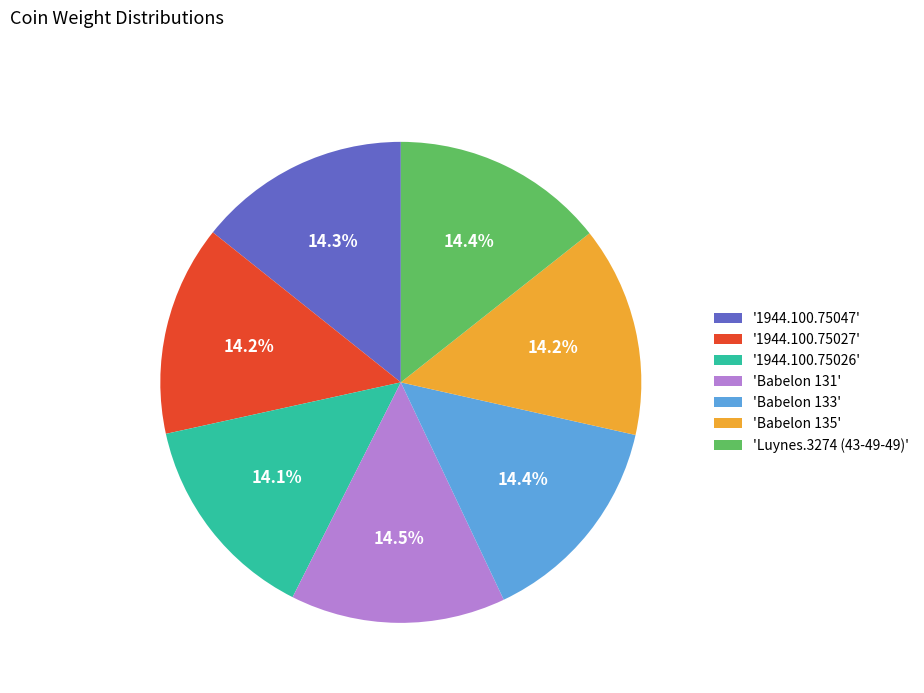

Combined, do '1944.100.75027' and 'Luynes.3274 (43-49-49)' account for over 50%?

No